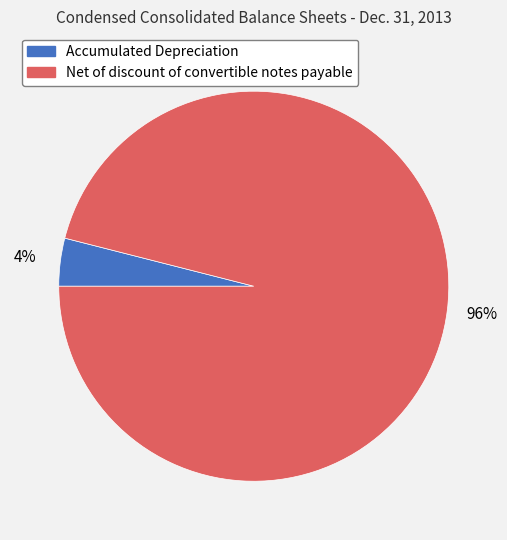

Which category has the smallest portion of the pie?

Accumulated Depreciation